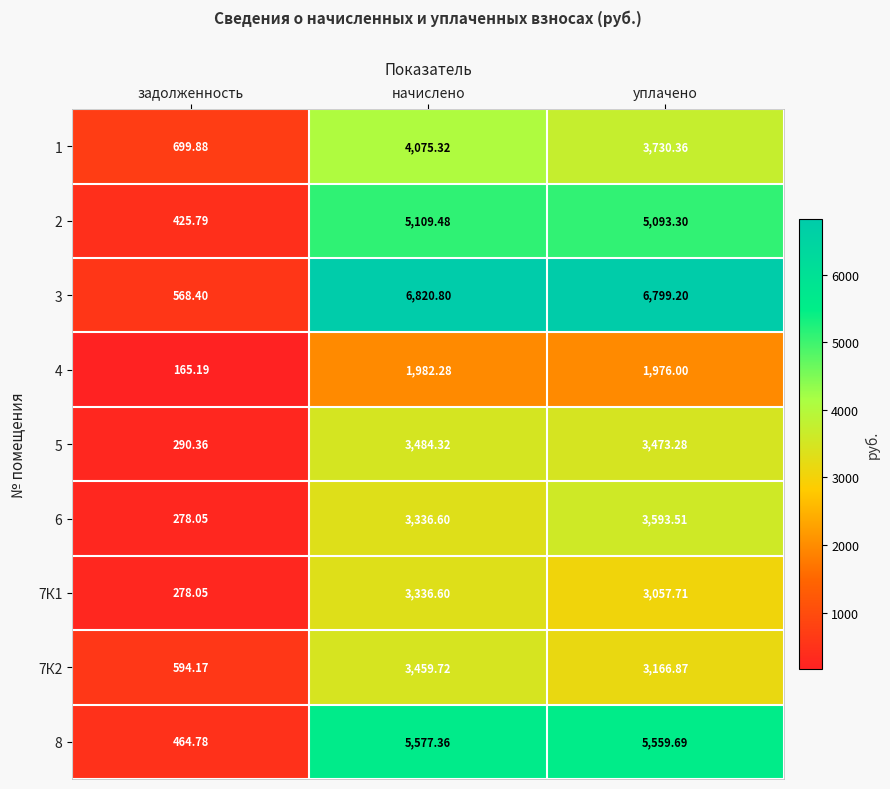

Is the value of 4 at уплачено greater than the value of 8 at начислено?

No